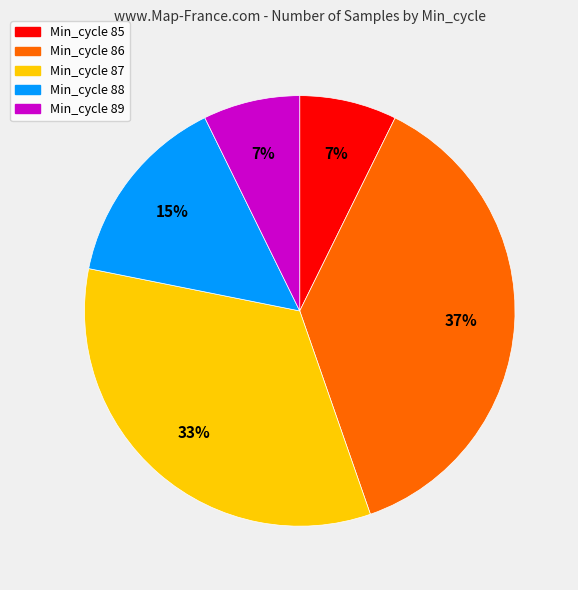

To the nearest percent, what is the average slice percentage?

20%